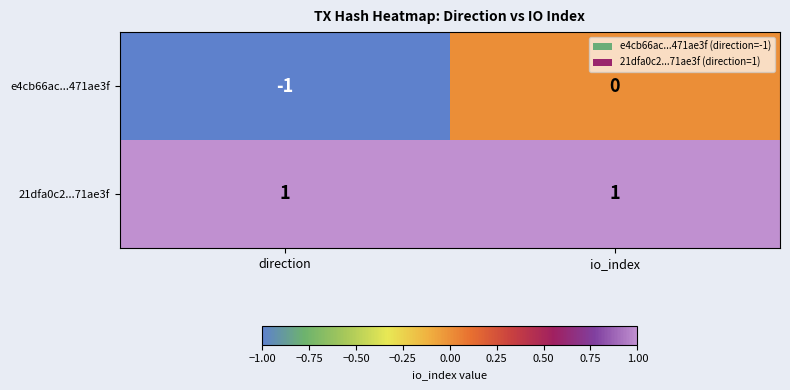

At which category is the sum across all series the highest?

io_index